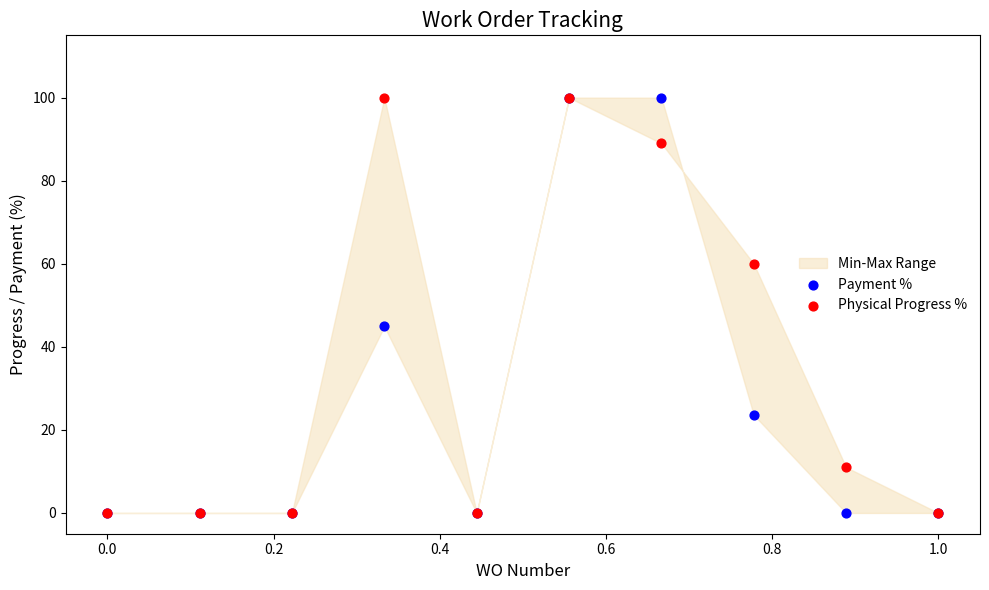

In the Payment % series, what Y value is closest to 50?

44.9